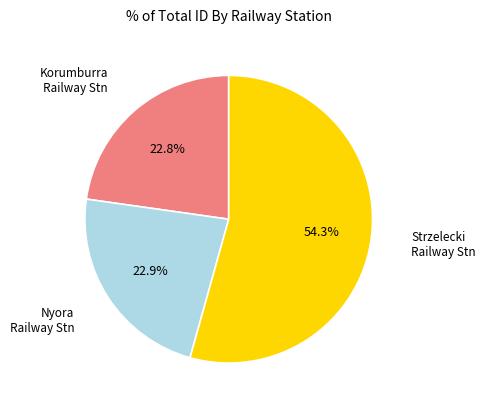

What is the total percentage of Korumburra Railway Stn and Strzelecki Railway Stn?

77.1%